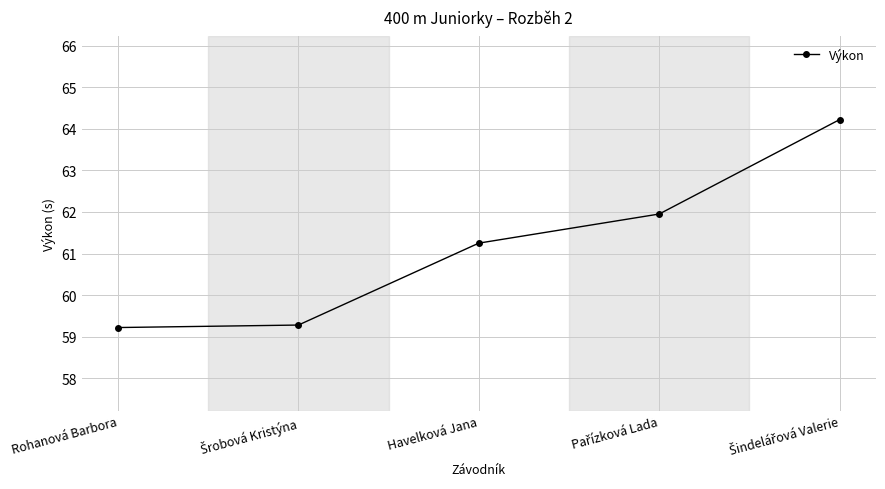

What is the minimum value shown in the chart?

59.2